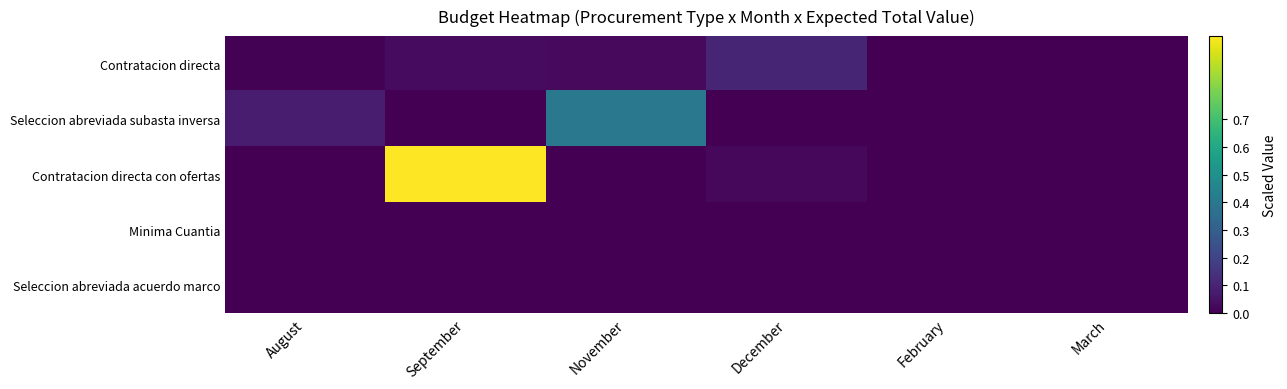

Reading left to right, extract all data points from this chart.

Contratacion directa: August=0.0	September=0.0	November=0.0	December=0.1	February=0.0	March=0.0
Seleccion abreviada subasta inversa: August=0.1	September=0.0	November=0.4	December=0.0	February=0.0	March=0.0
Contratacion directa con ofertas: August=0.0	September=1.0	November=0.0	December=0.0	February=0.0	March=0.0
Minima Cuantia: August=0.0	September=0.0	November=0.0	December=0.0	February=0.0	March=0.0
Seleccion abreviada acuerdo marco: August=0.0	September=0.0	November=0.0	December=0.0	February=0.0	March=0.0